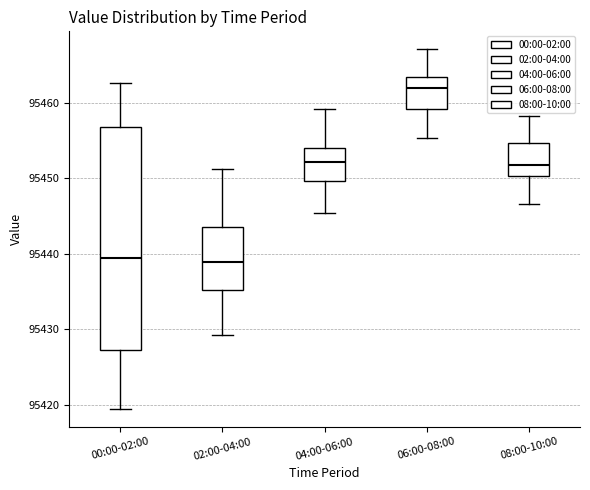

Where is the lower edge of the box for 02:00-04:00 on the y-axis? The values are not printed on the chart, so give them approximately, as read against the axis.

95435